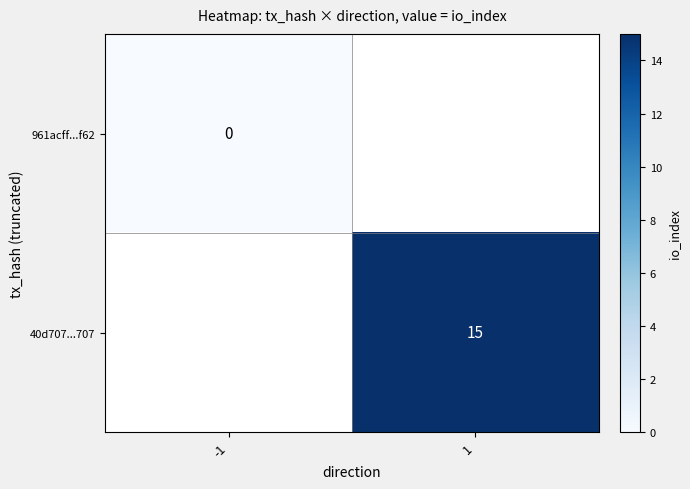

The 40d707...707 series shows 15 at 1. True or false?

True